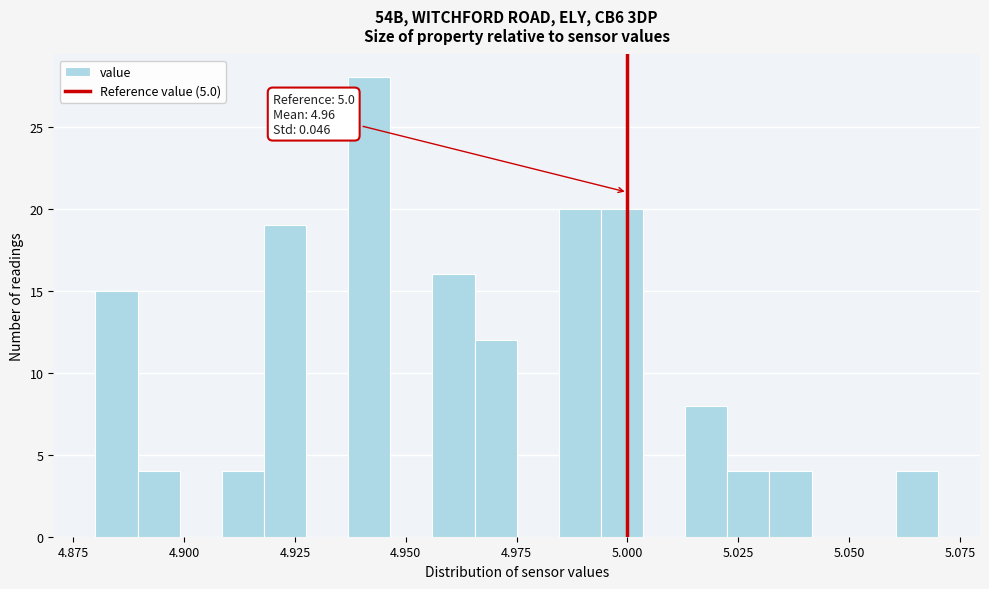

Read against the x-axis, roughly where is the centre of the tallest bar?

4.940